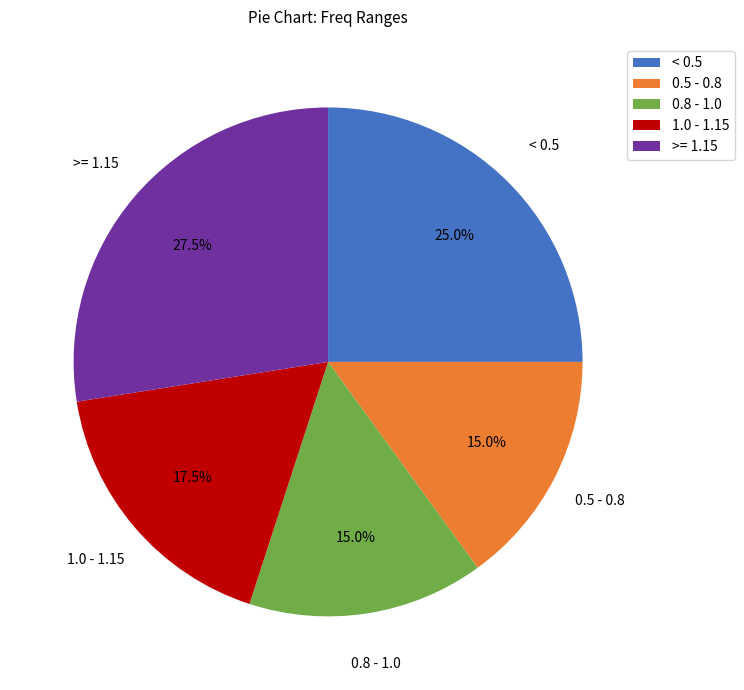

Is there a majority slice in this chart?

No